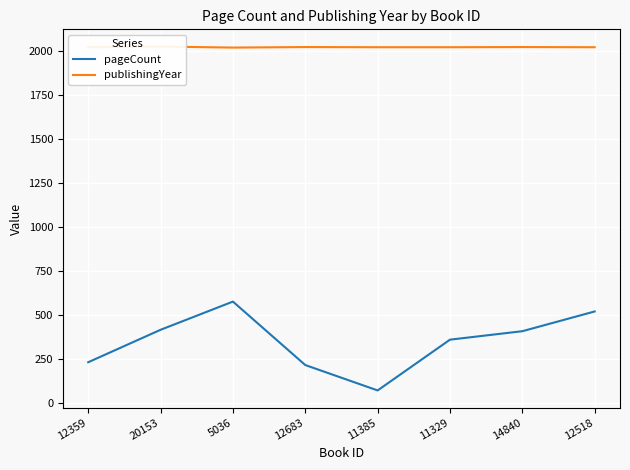

Where is pageCount nearest to the value 324?

11329